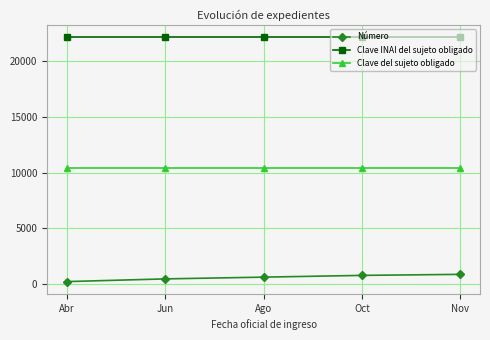

What is the label of the 5th point from the left?

Nov